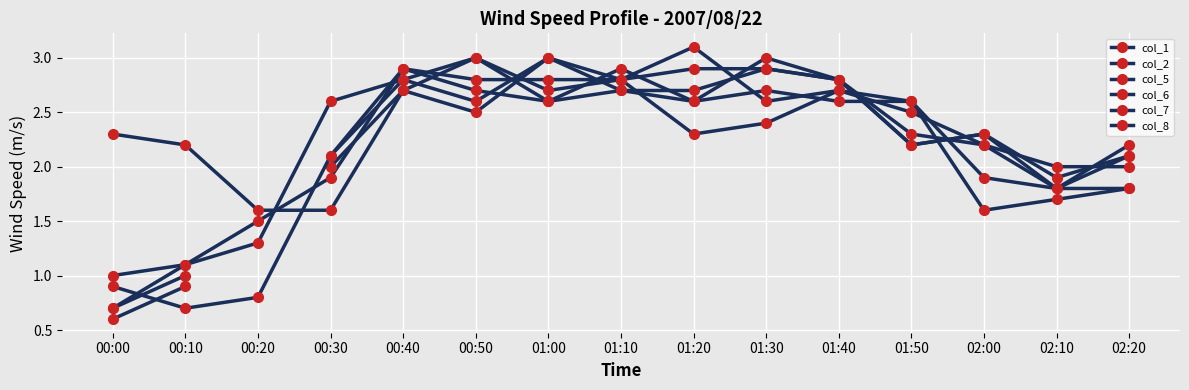

The value of col_5 at 00:00 is 0.7. True or false?

True